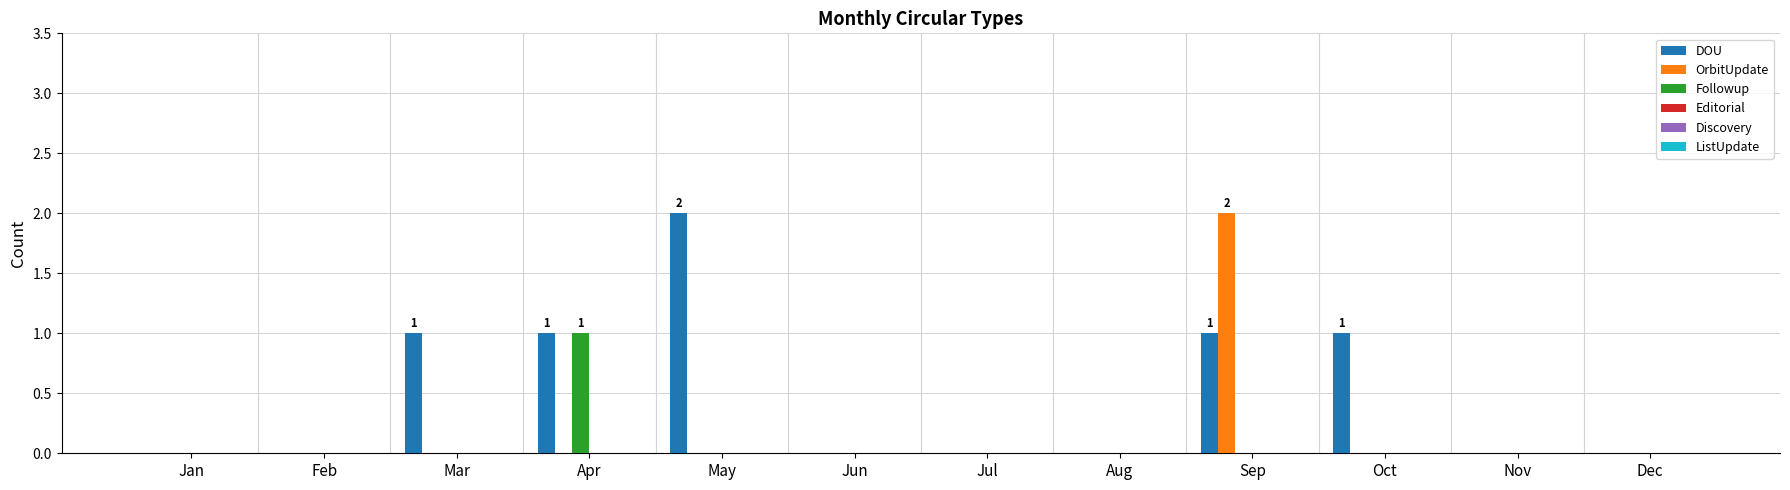

Which series changed the most between Oct and Nov?

DOU